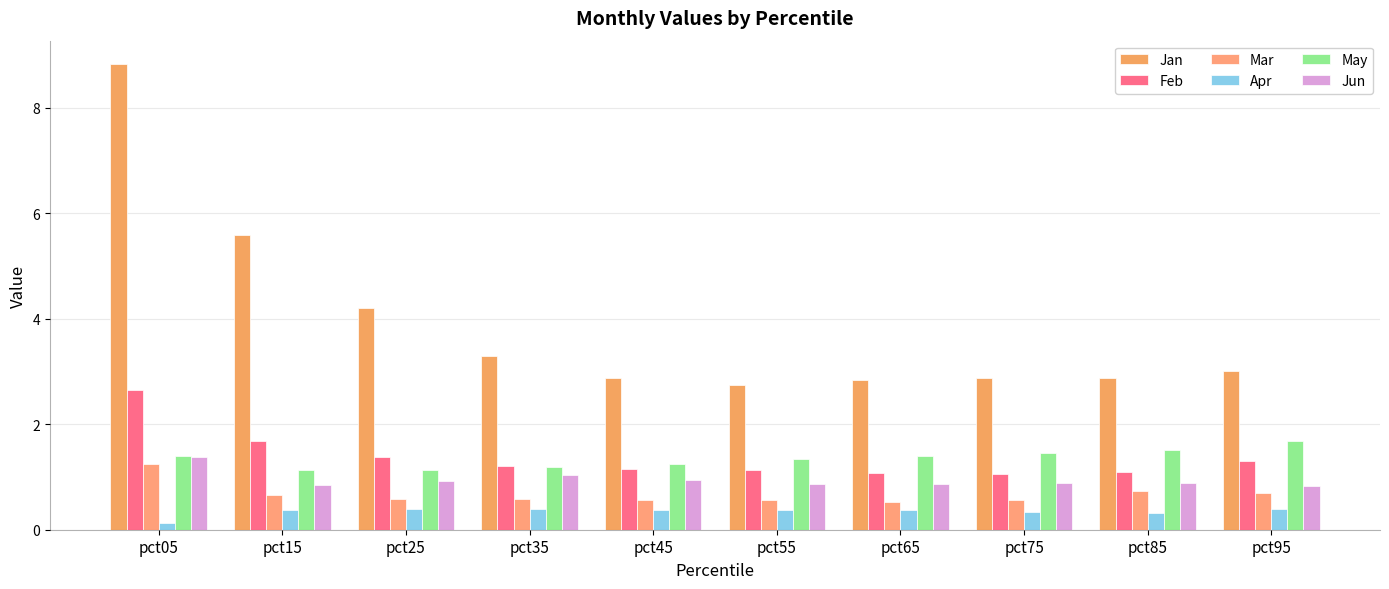

The value of Feb at pct25 is 1.9. True or false?

False